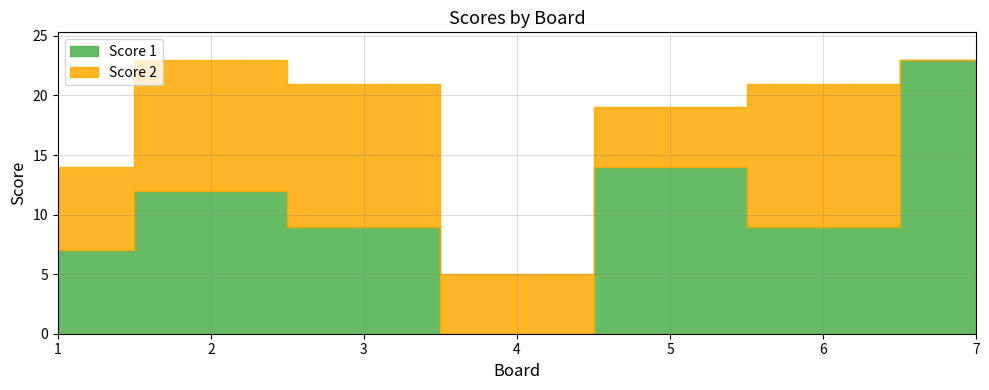

List the labels in order of value, largest first.

7, 5, 2, 3, 6, 1, 4